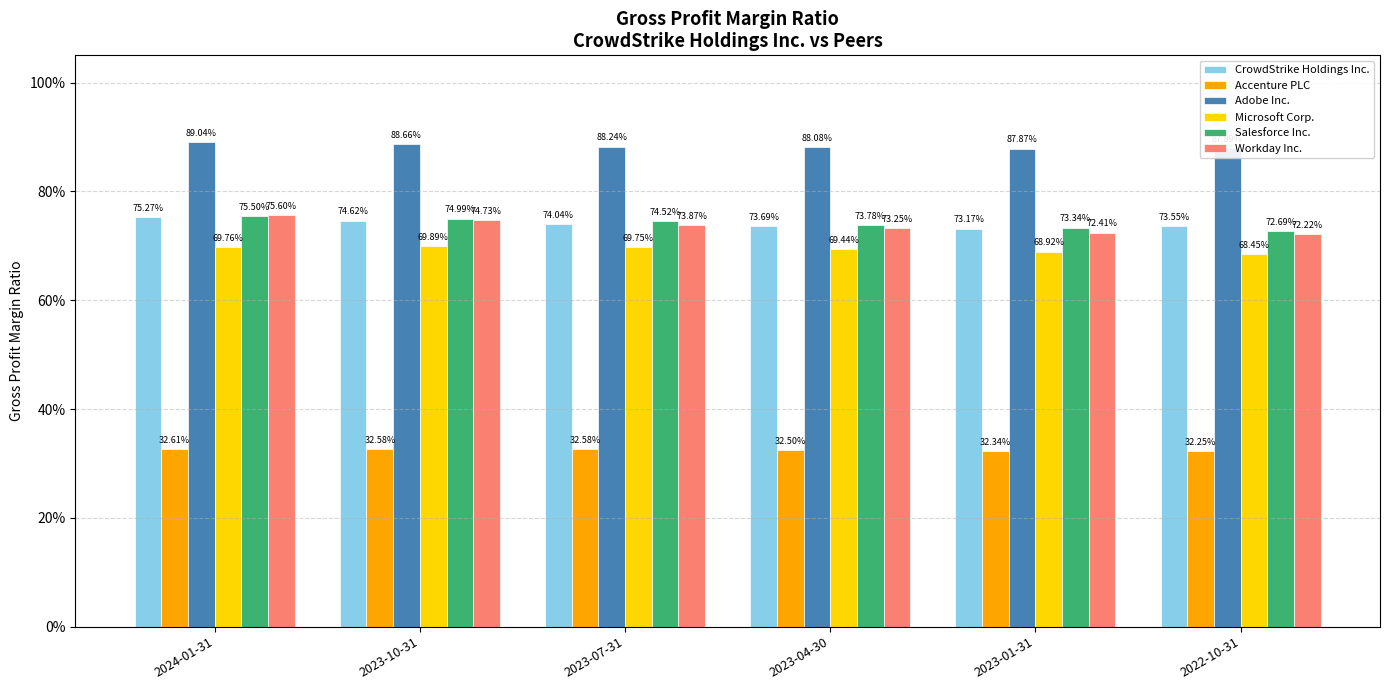

At which category is the sum across all series the highest?

2024-01-31